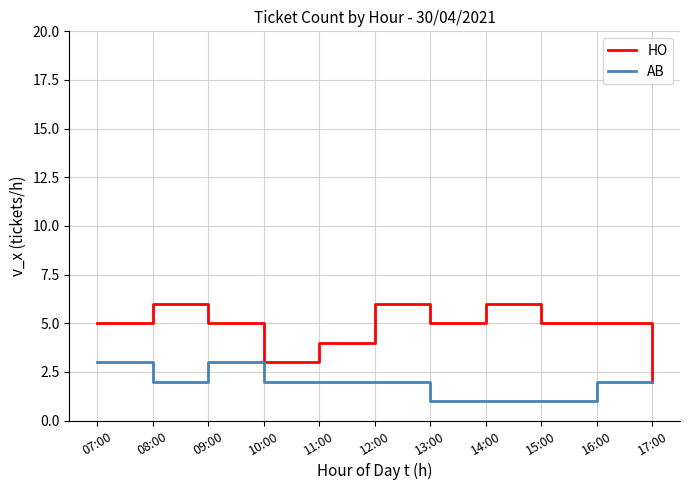

How many lines are shown in the chart?

2